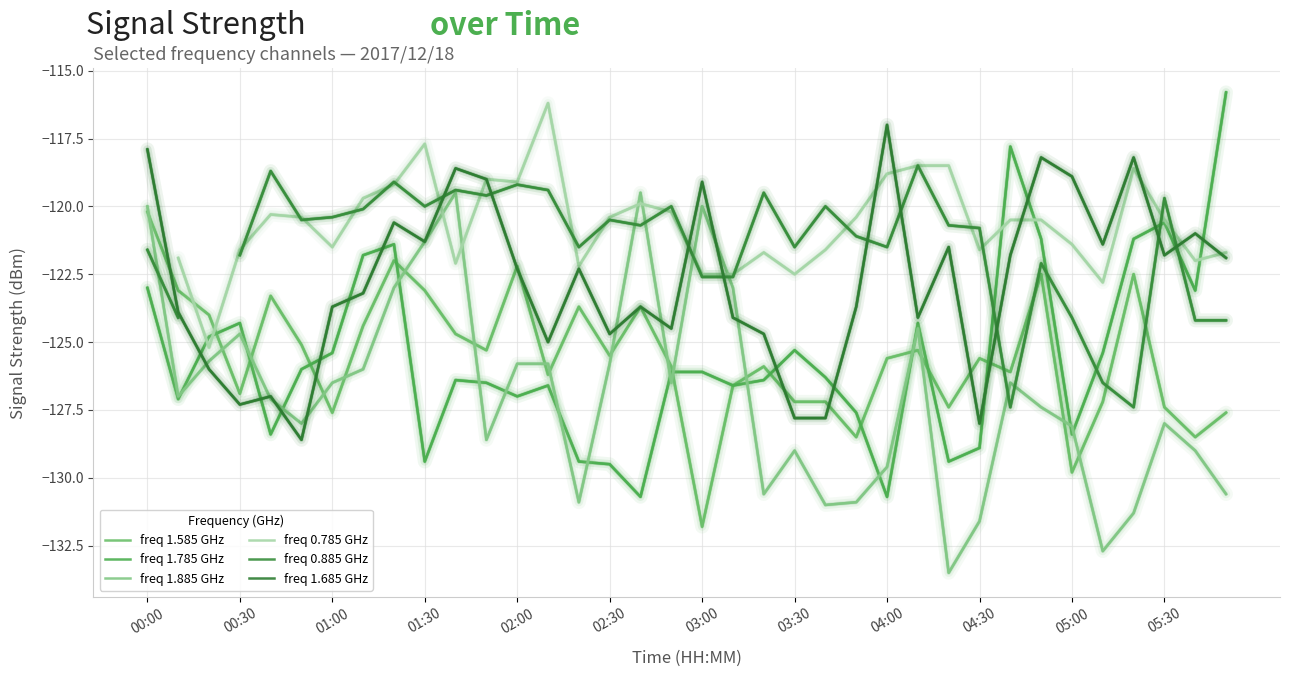

How many interior local peaks does the freq 0.785 GHz series have?

7